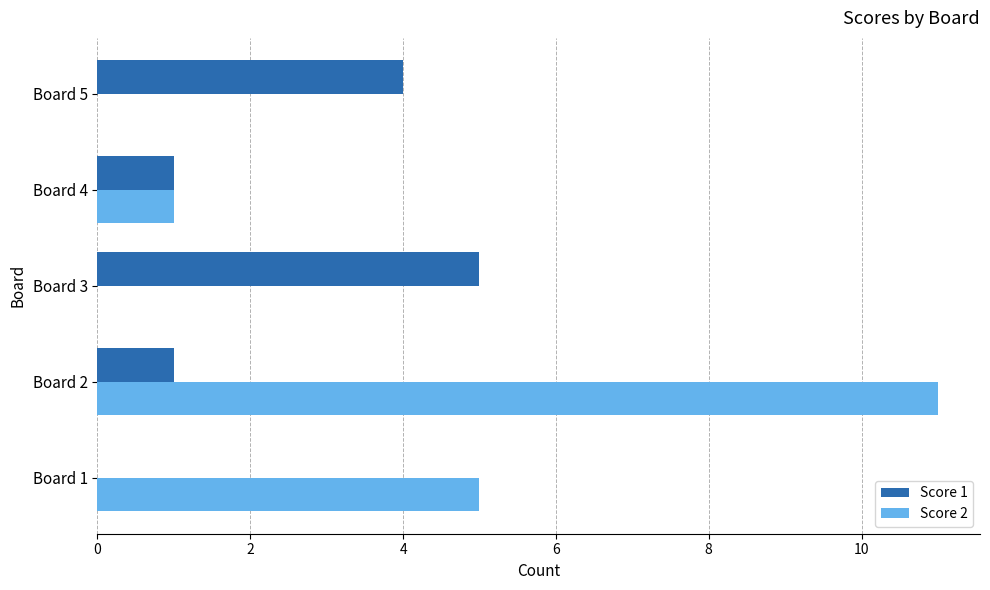

What is the maximum value shown in the chart?

11